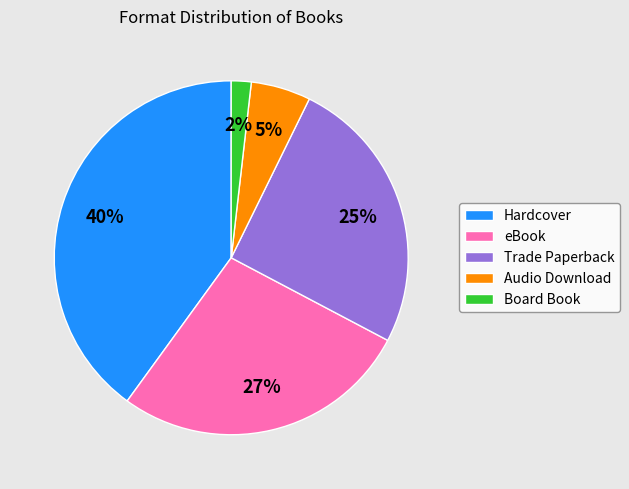

What is the largest slice in the pie chart?

Hardcover